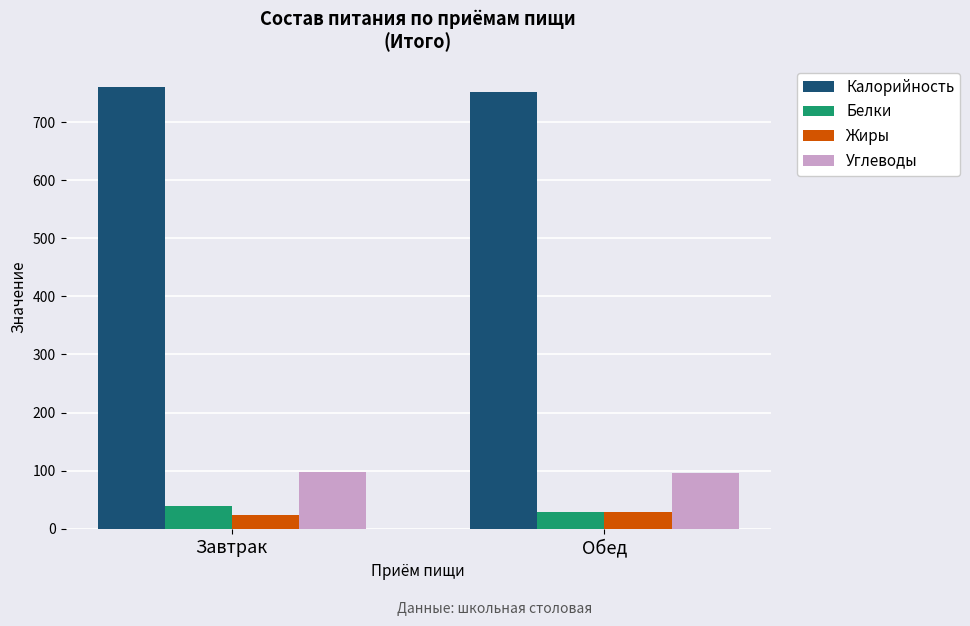

How many groups of bars are there?

2